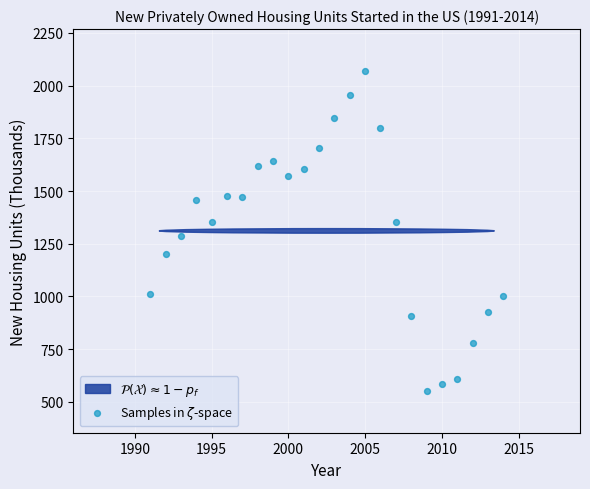

What is the range of X values (max minus min)?

23.0